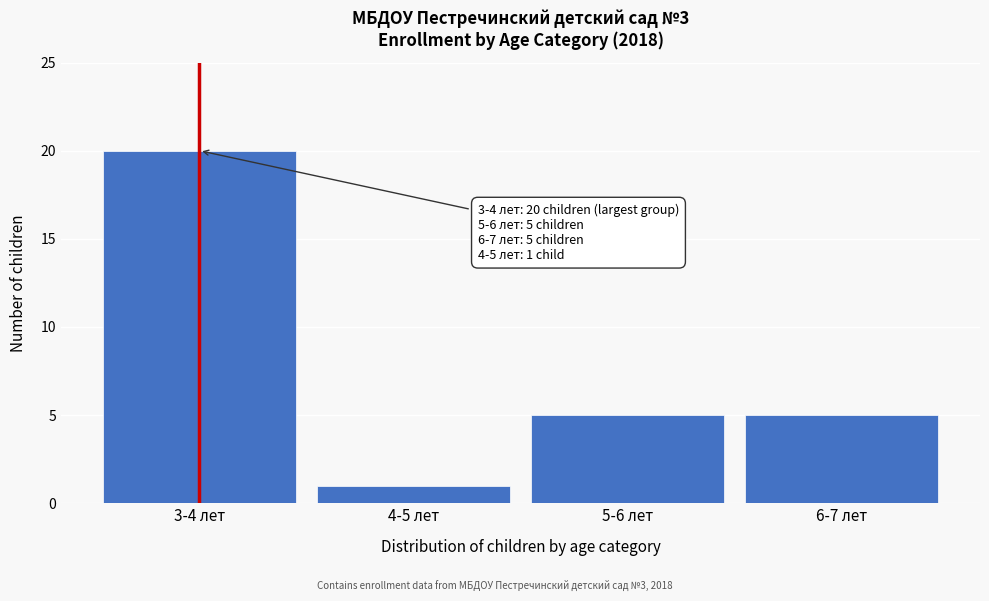

Reading left to right, transcribe all the data shown in this chart.

3-4 лет=20	4-5 лет=1	5-6 лет=5	6-7 лет=5